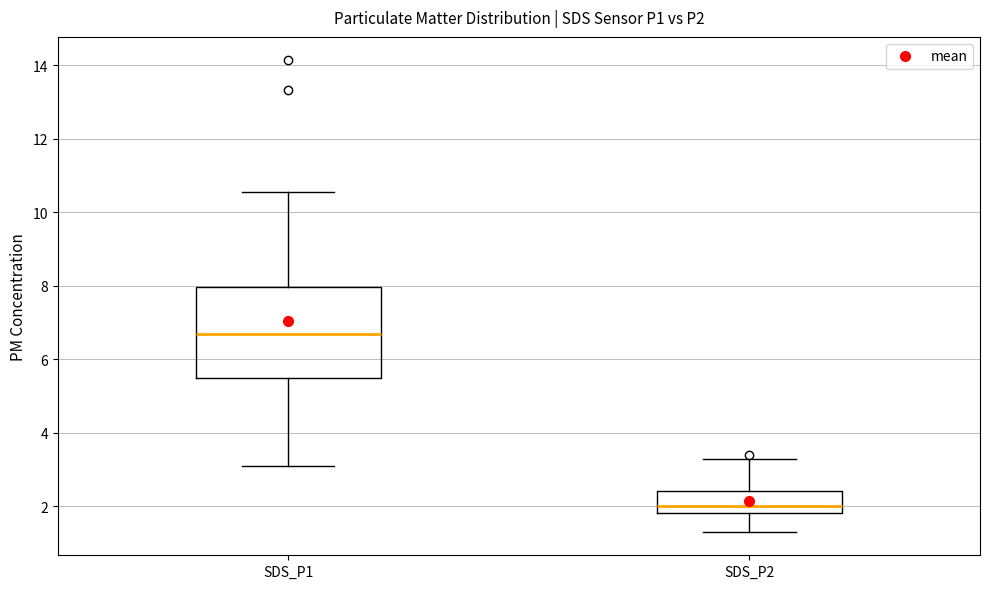

Reading left to right, read every box against the y-axis: the position of its median line, the range the box covers, and the ends of its whiskers. The values are not printed on the chart, so give them approximately, as read against the axis.

SDS_P1: median 6.6, box 5.4 to 8.0, whiskers 3.2 to 10.6
SDS_P2: median 2.0, box 1.8 to 2.4, whiskers 1.4 to 3.2